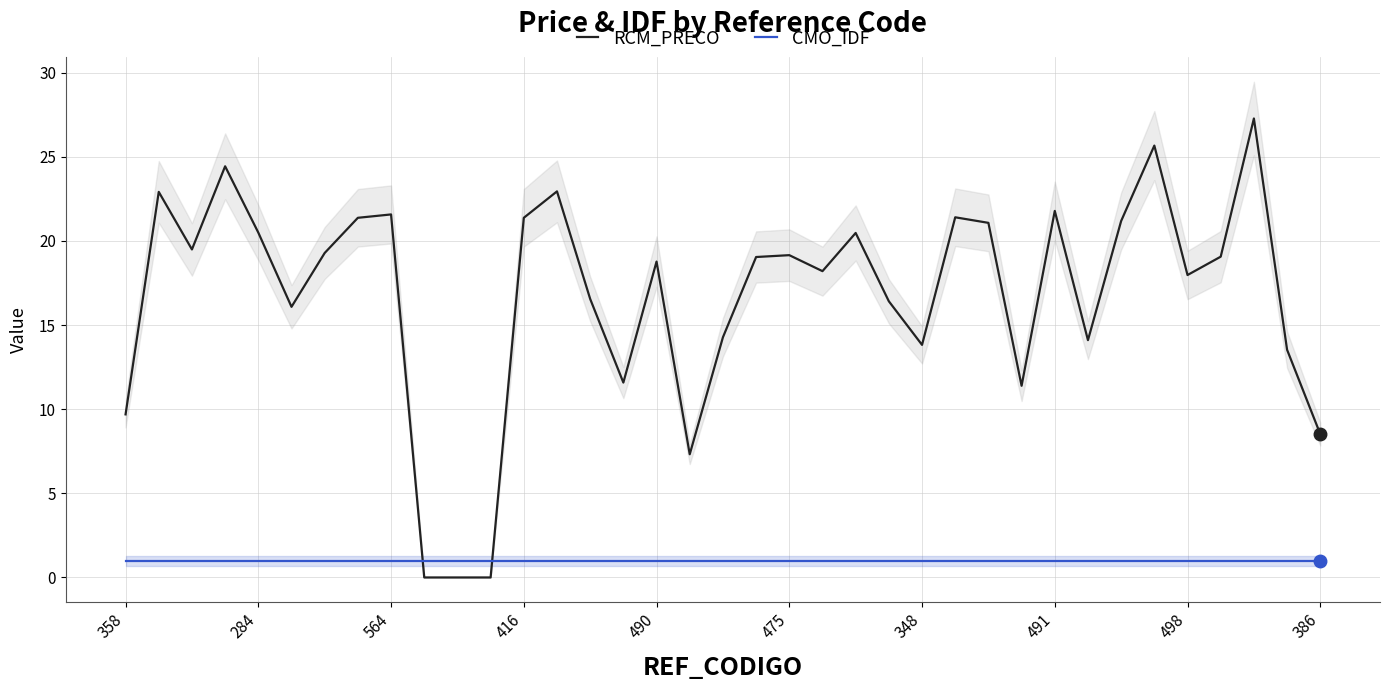

True or false: RCM_PRECO has a value of 8.5 at 386.

True